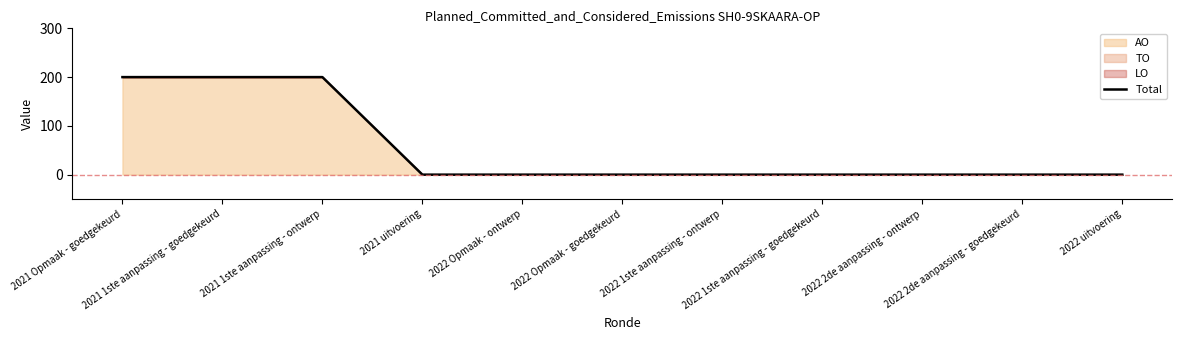

How many lines are shown in the chart?

1